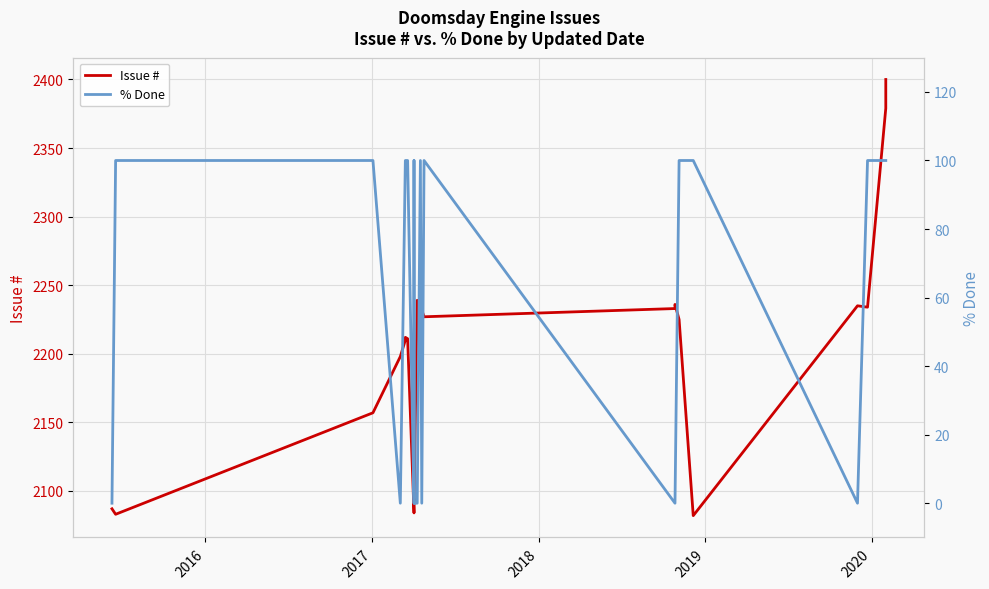

True or false: Issue # and % Done cross at least once.

False